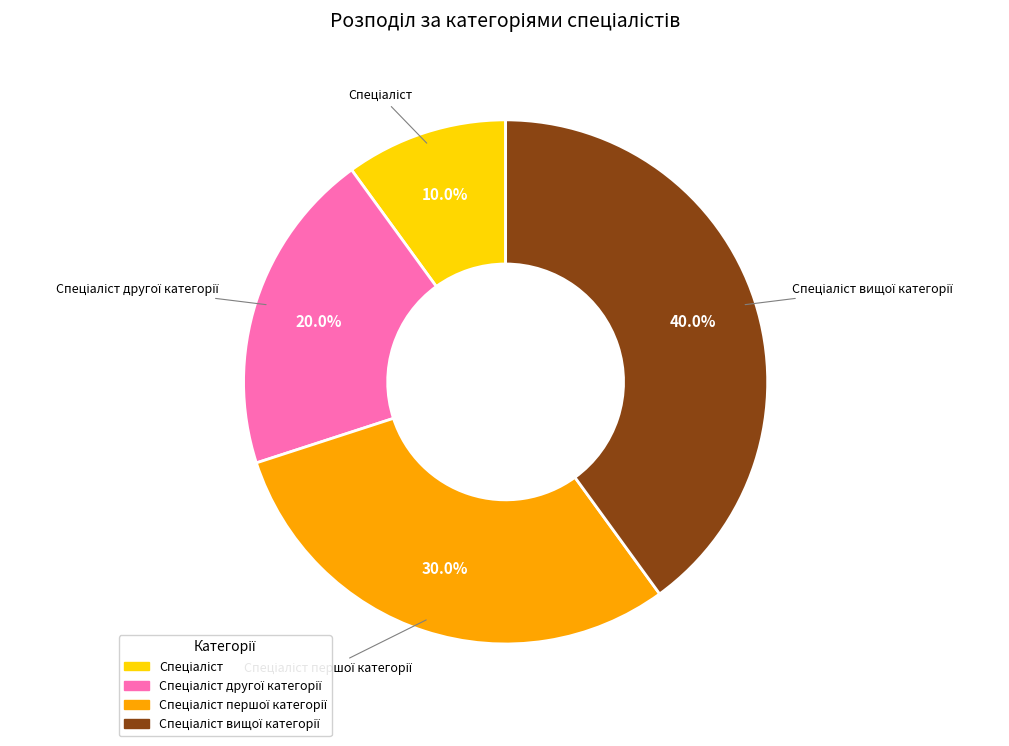

Is there a majority slice in this chart?

No